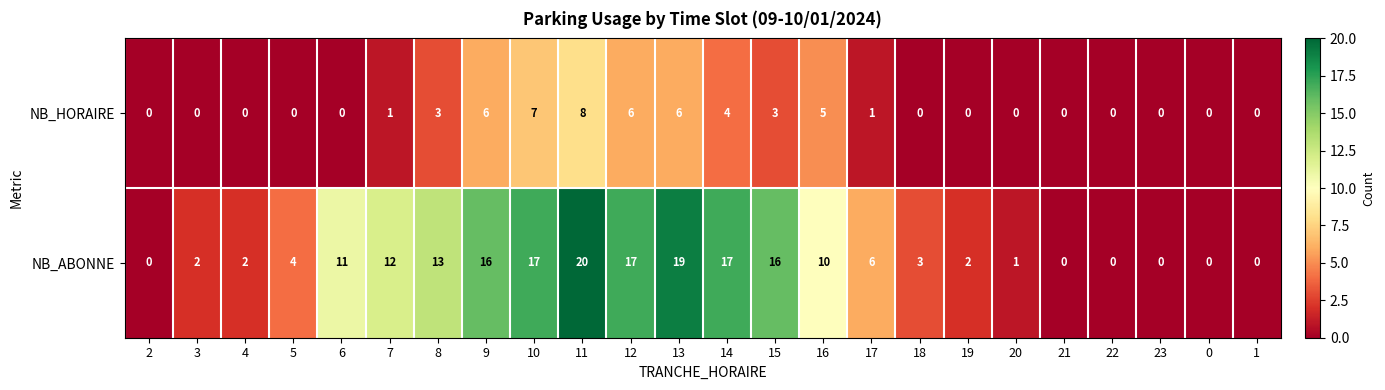

Is the value of NB_HORAIRE at 15 greater than the value of NB_ABONNE at 4?

Yes